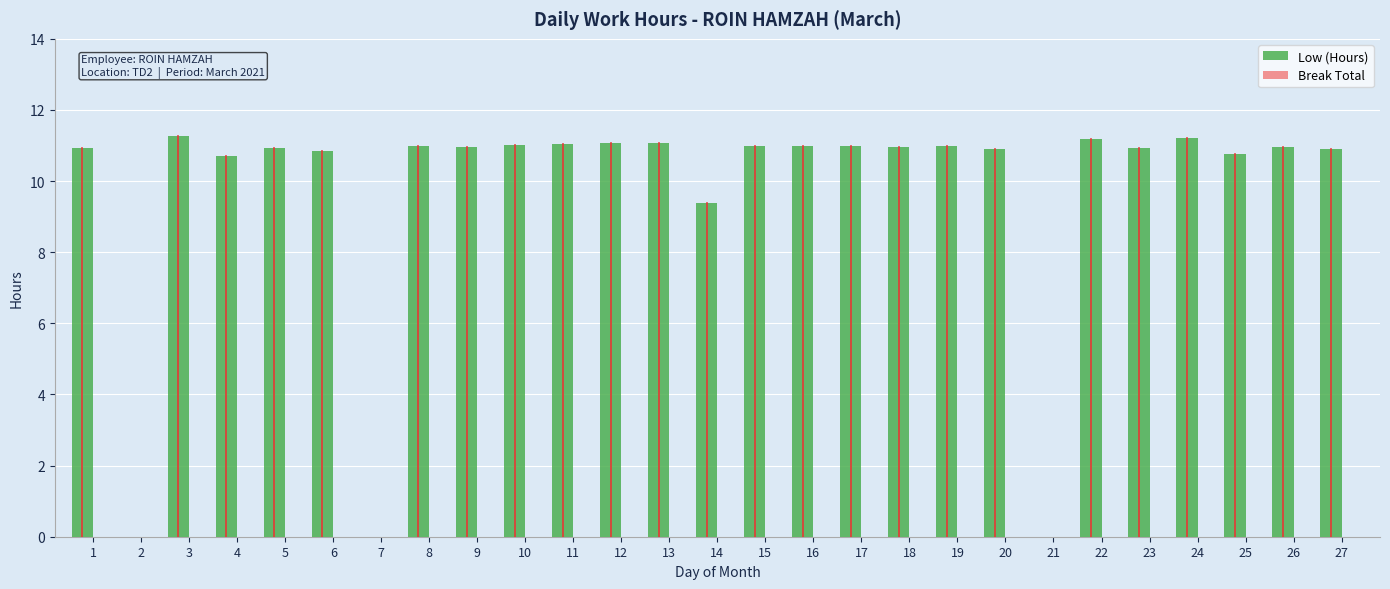

Are the bars horizontal?

No